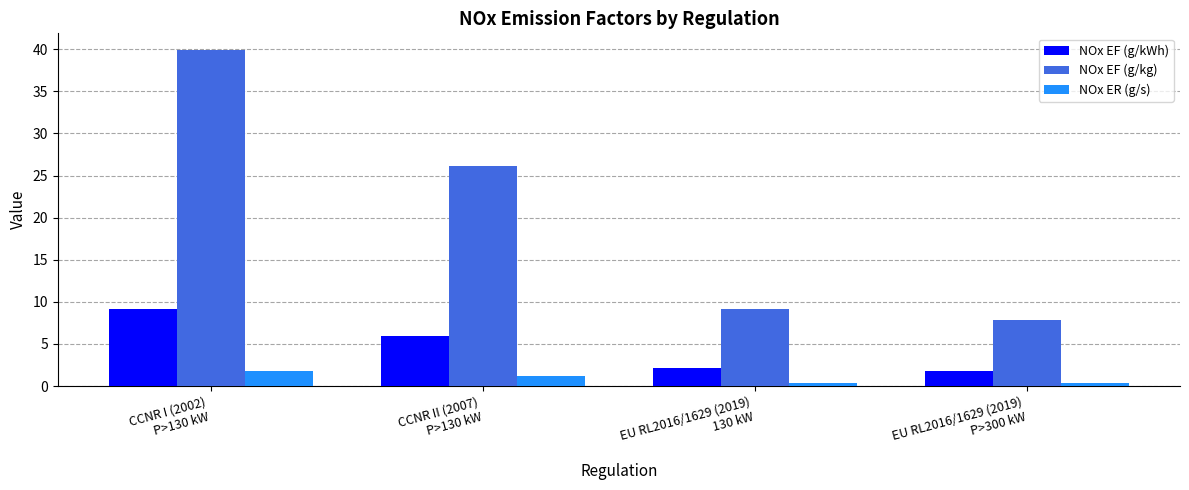

Rank the series by their maximum value, from lowest to highest.

NOx ER (g/s), NOx EF (g/kWh), NOx EF (g/kg)